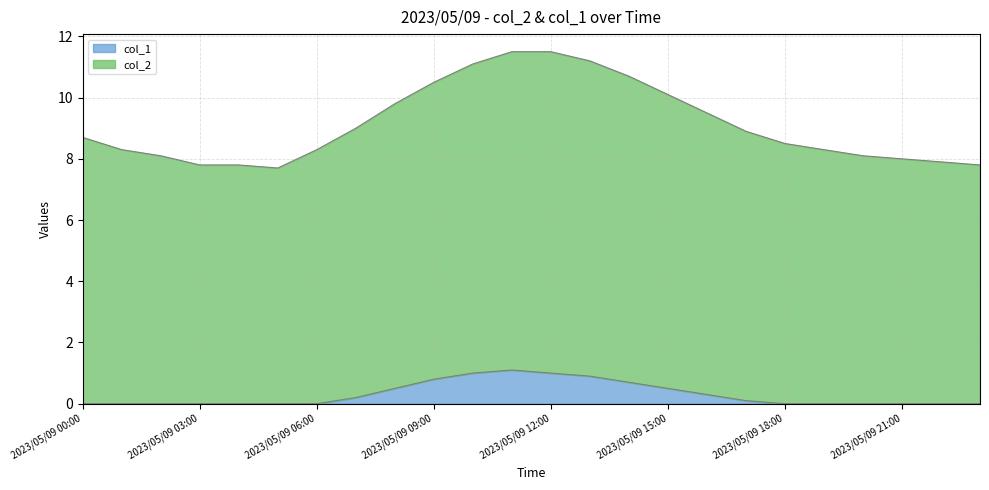

True or false: col_1 has more than 0 points higher than both neighbors.

True